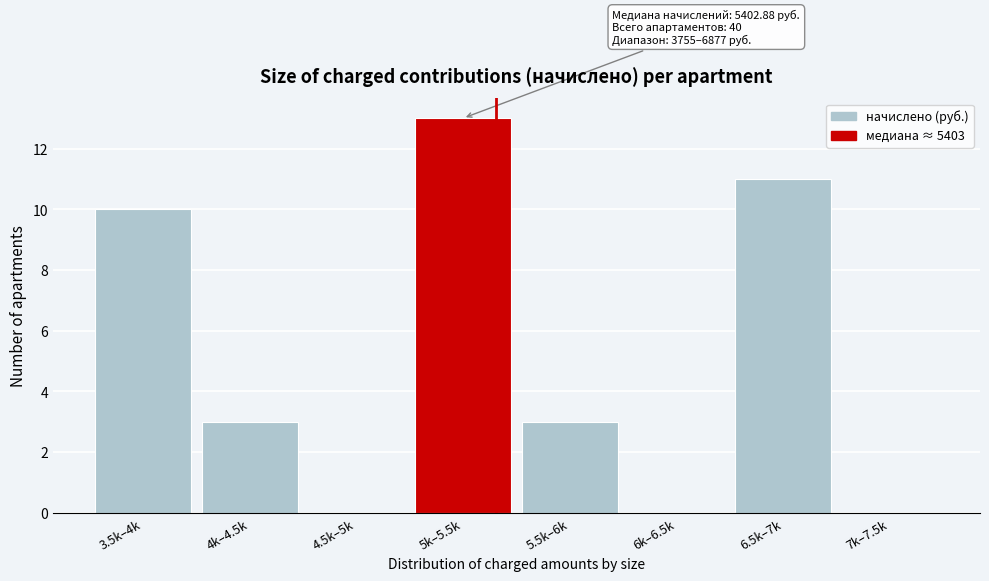

Reading right to left, what are all the values shown in this chart?

7k–7.5k=0	6.5k–7k=11	6k–6.5k=0	5.5k–6k=3	5k–5.5k=13	4.5k–5k=0	4k–4.5k=3	3.5k–4k=10